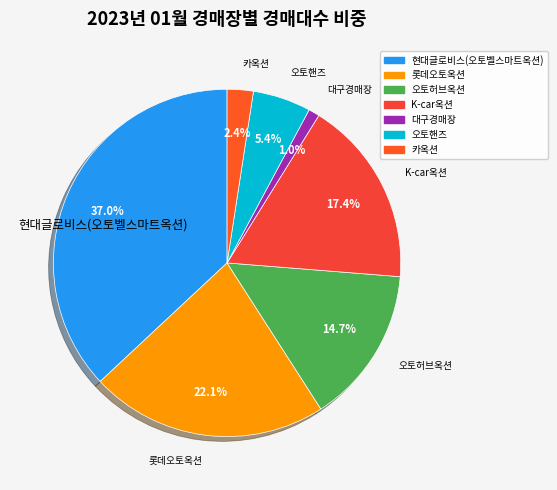

Combined, do 카옥션 and 롯데오토옥션 account for over 50%?

No